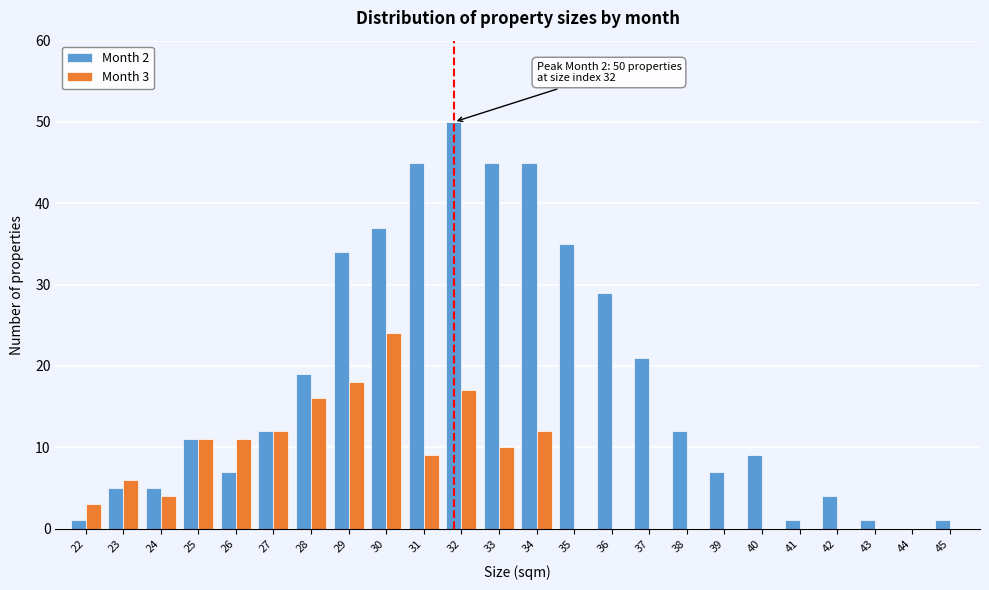

True or false: Month 3 has a value of 31 at 32.

False